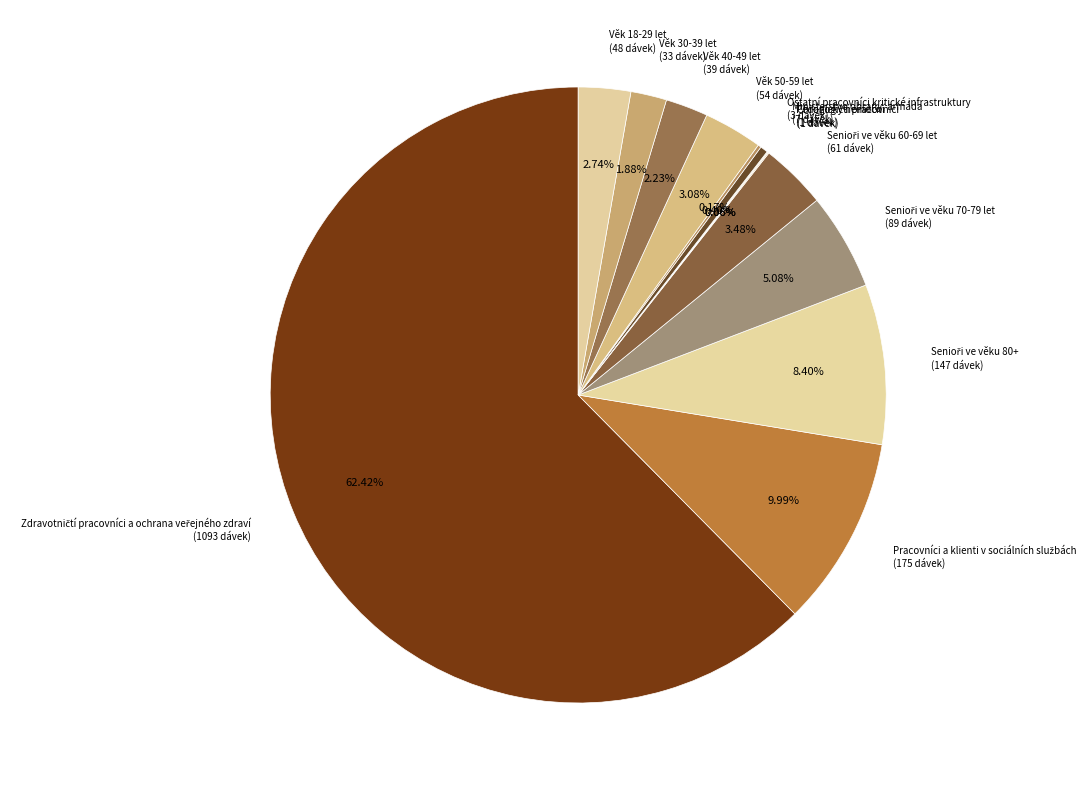

The Věk 40-49 let slice represents 2% of the pie. True or false?

True